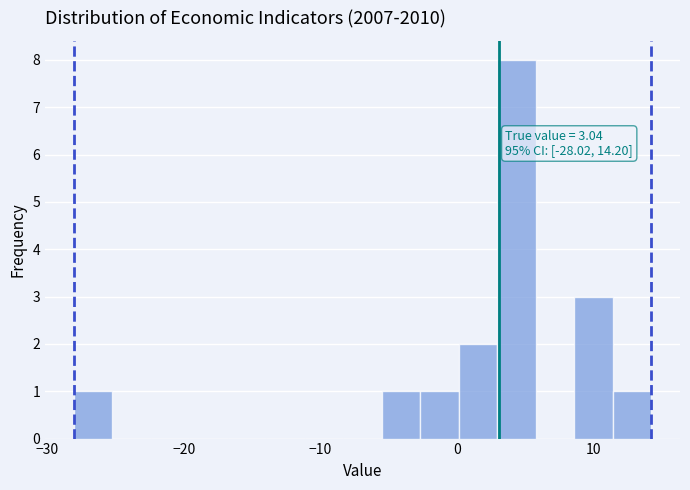

Around what value on the x-axis is the tallest bar? Give the approximate position of its centre, as read against the axis.

4